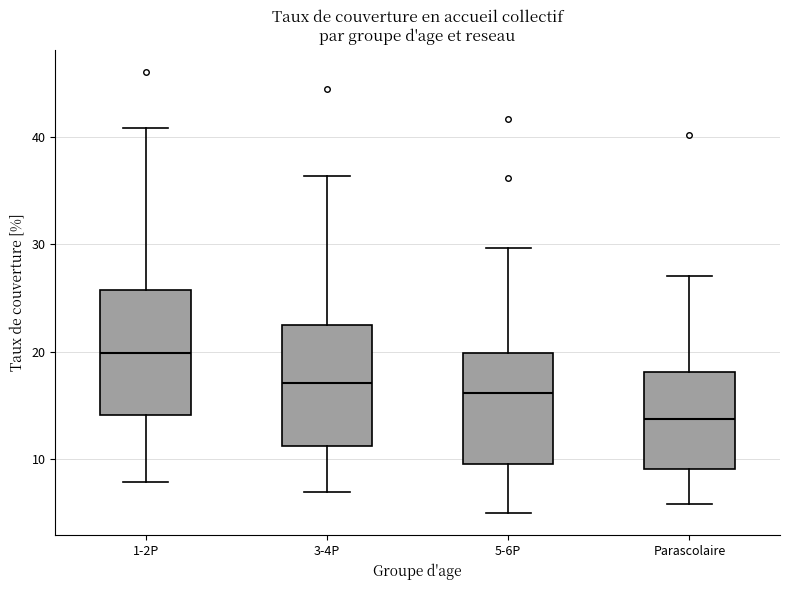

Which box's median line is the highest?

1-2P